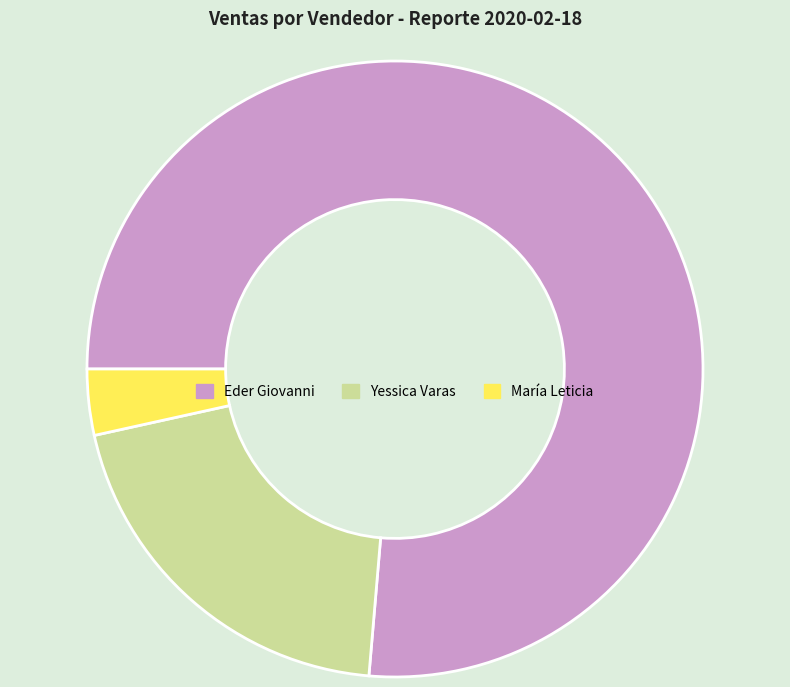

Does any single category account for the majority?

Yes